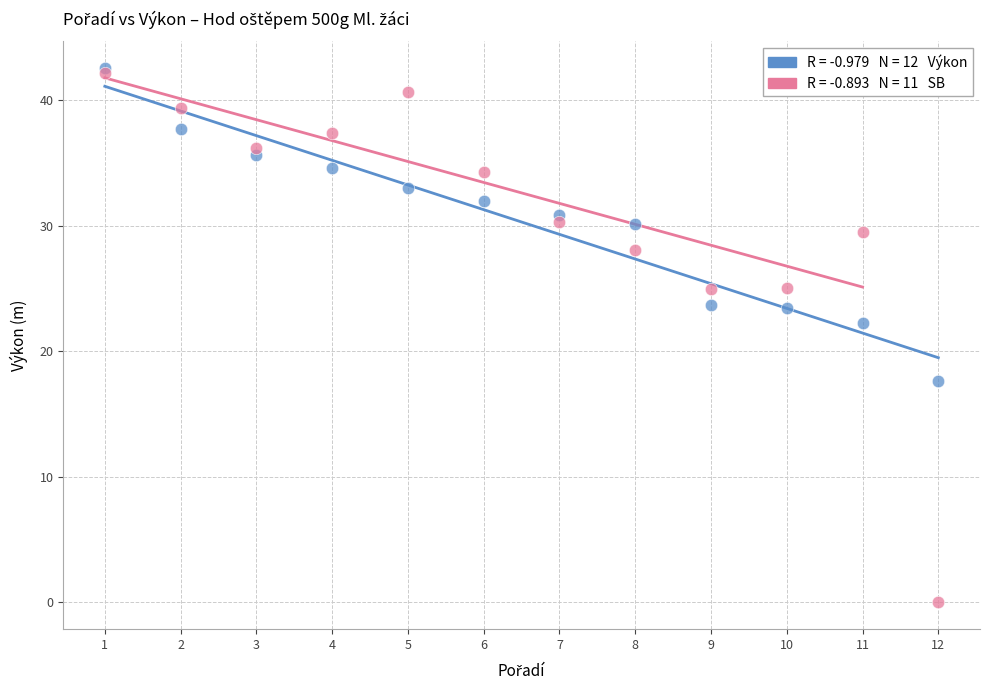

Across all series, what Y value is closest to 21?

22.3